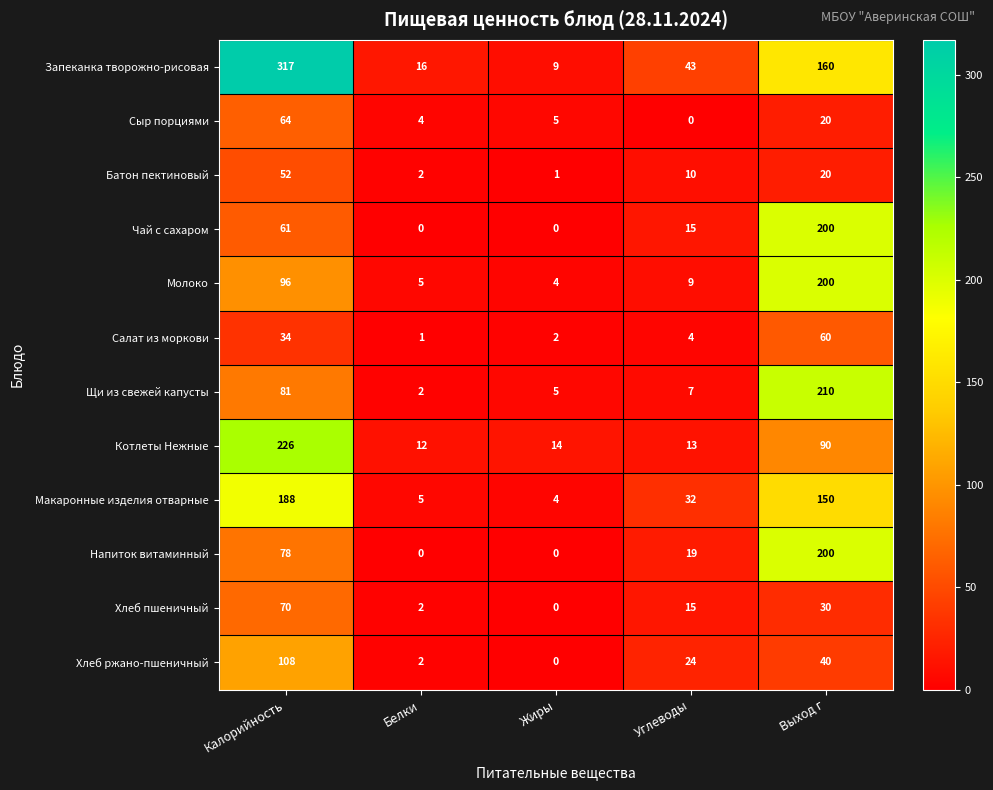

Is it true that Молоко equals 5 at Белки?

True